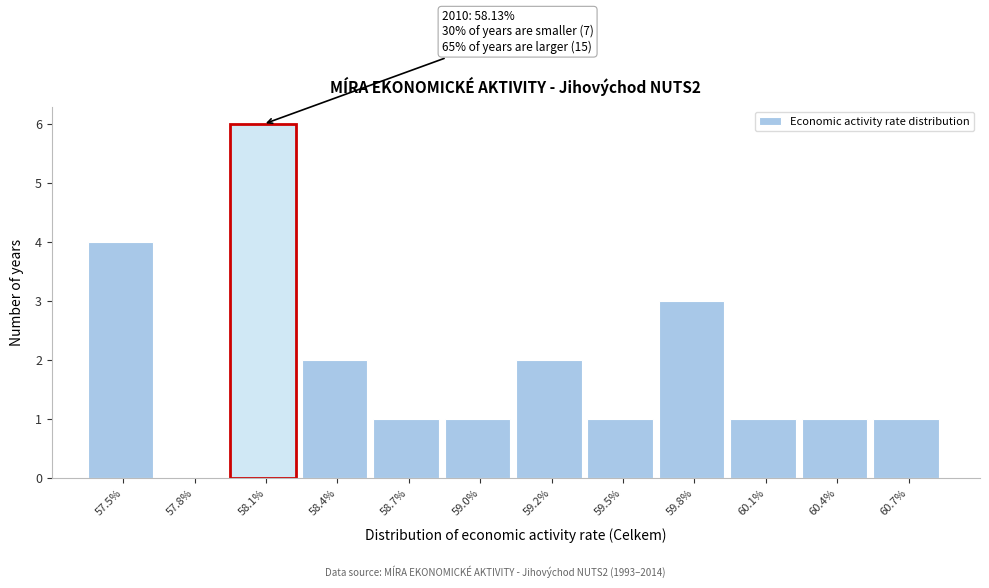

Reading left to right, what are all the values shown in this chart?

57.5%=4	57.8%=0	58.1%=6	58.4%=2	58.7%=1	59.0%=1	59.2%=2	59.5%=1	59.8%=3	60.1%=1	60.4%=1	60.7%=1